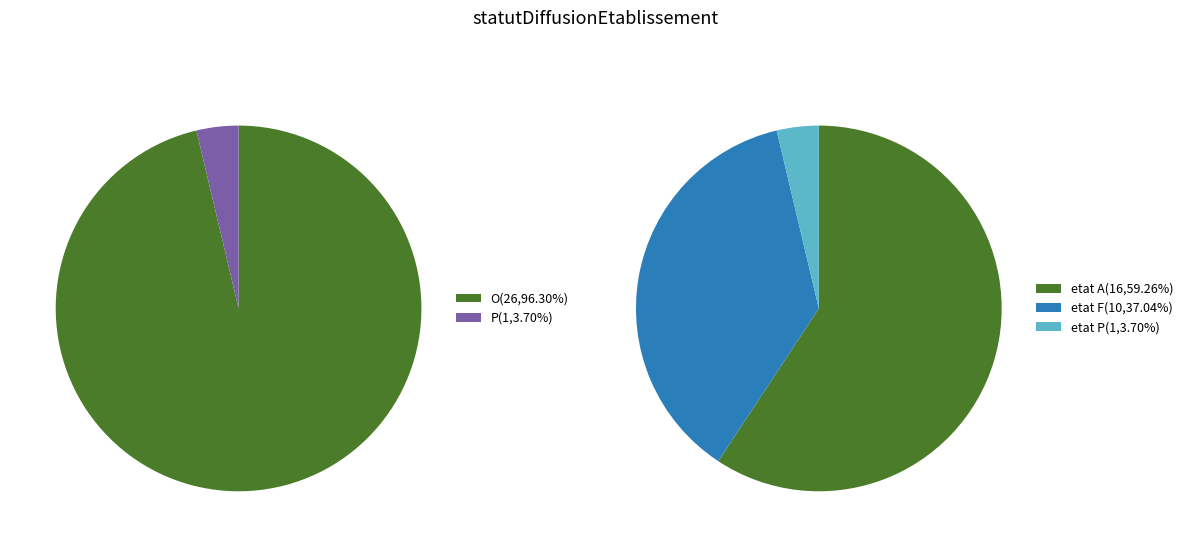

Count the number of slices in the pie.

2